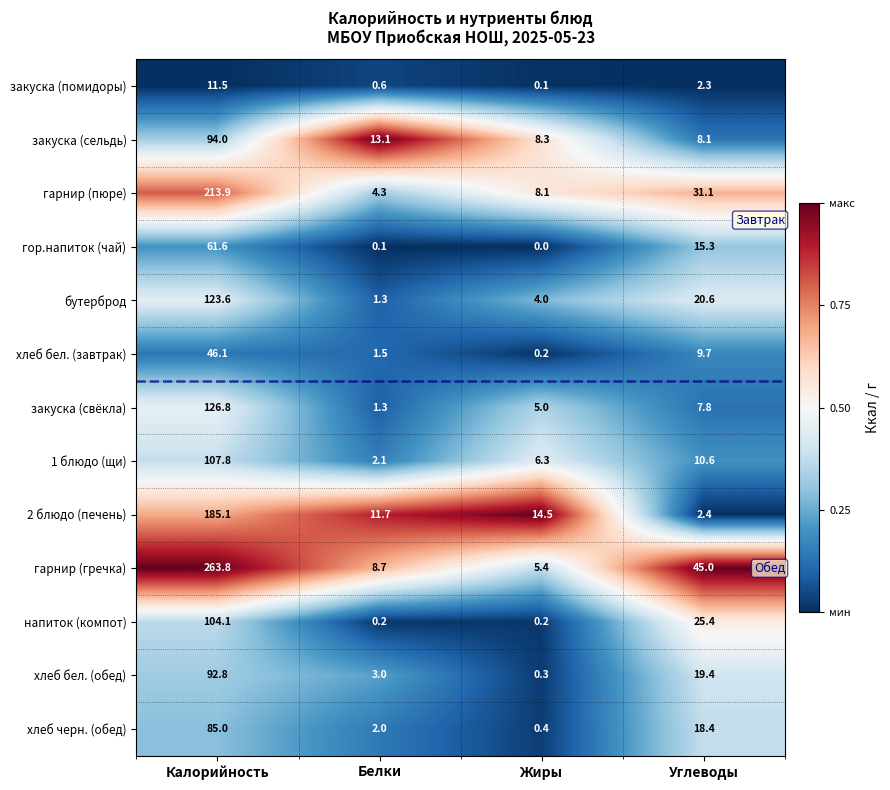

The value of 2 блюдо (печень) at Белки is 11.7. True or false?

True